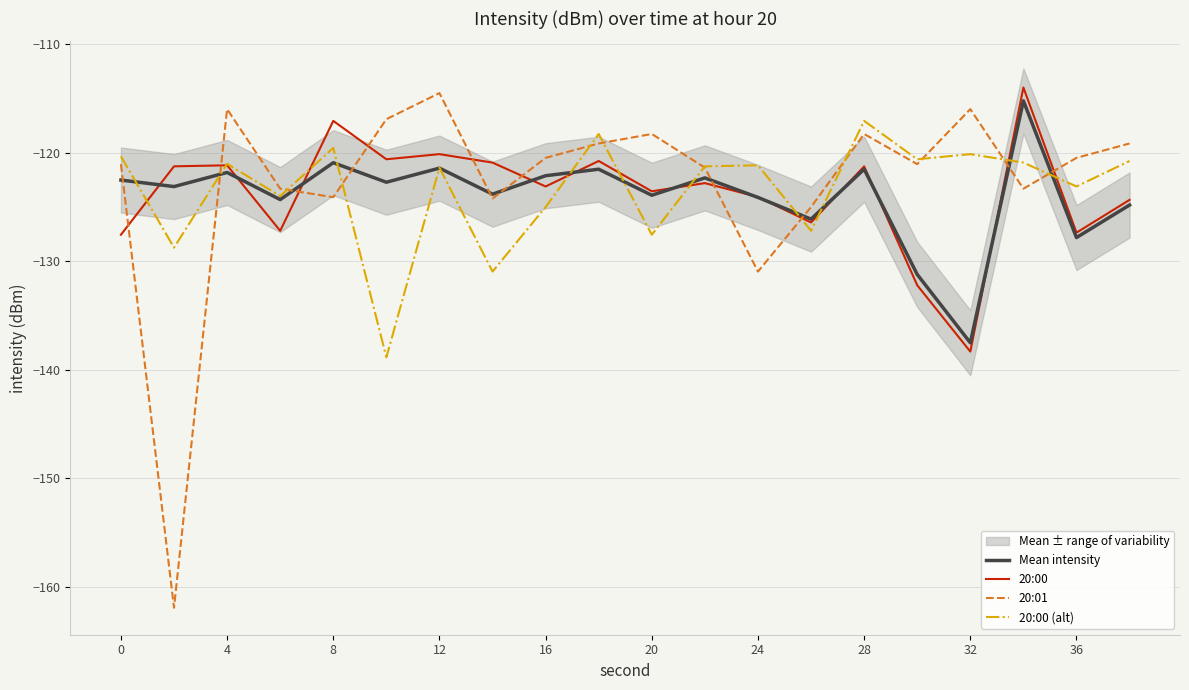

True or false: 20:00 (alt) has a value of -121.1 at 24.

True